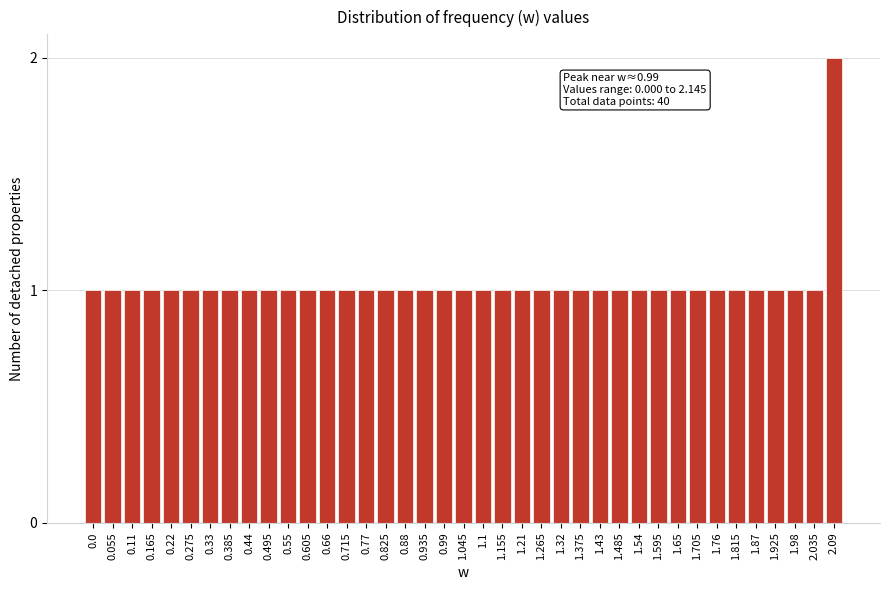

What is the label of the 28th bar from the left?

1.485